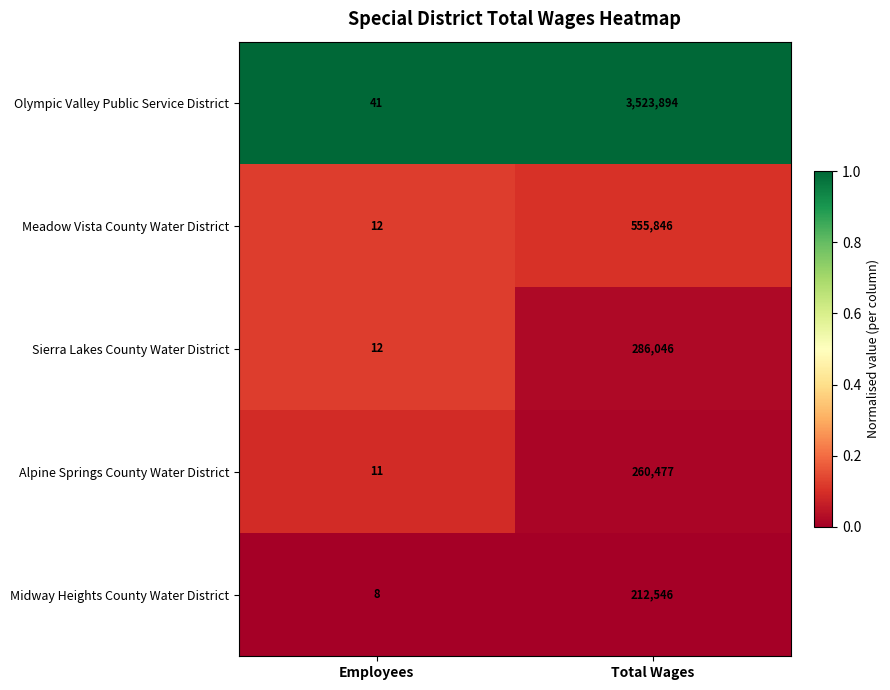

What is the spread (max minus min) of values at Employees?

33